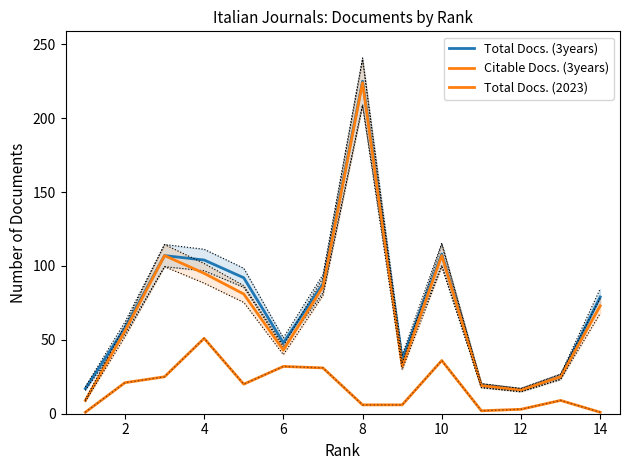

What is the difference between the maximum and minimum values in the Citable Docs. (3years) series?

215